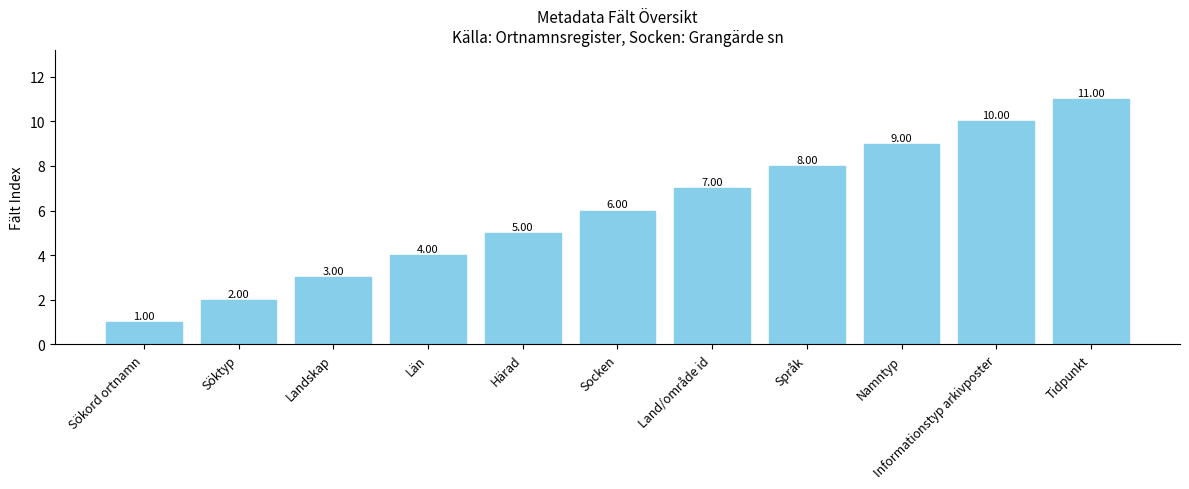

What is the average value?

6